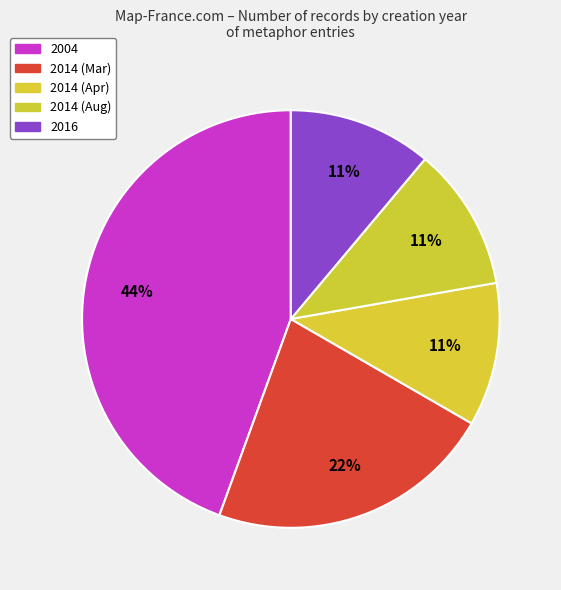

Count the number of slices in the pie.

5